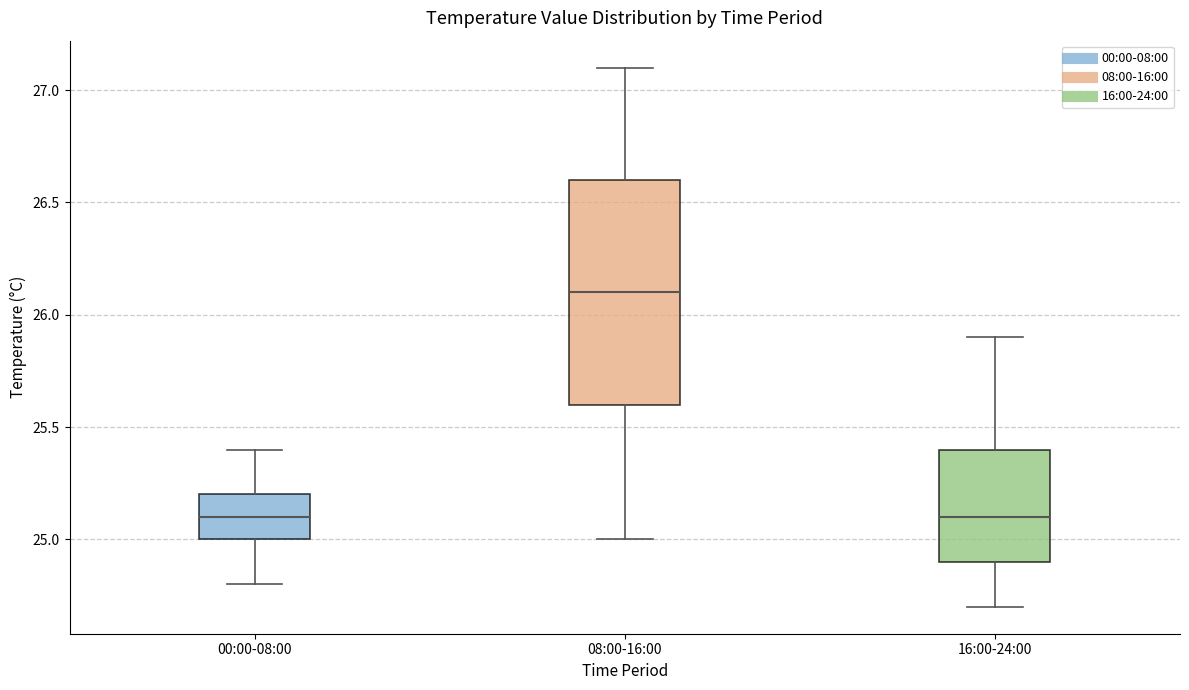

Where does the upper whisker of the box for 16:00-24:00 end on the y-axis? The values are not printed on the chart, so give them approximately, as read against the axis.

25.9